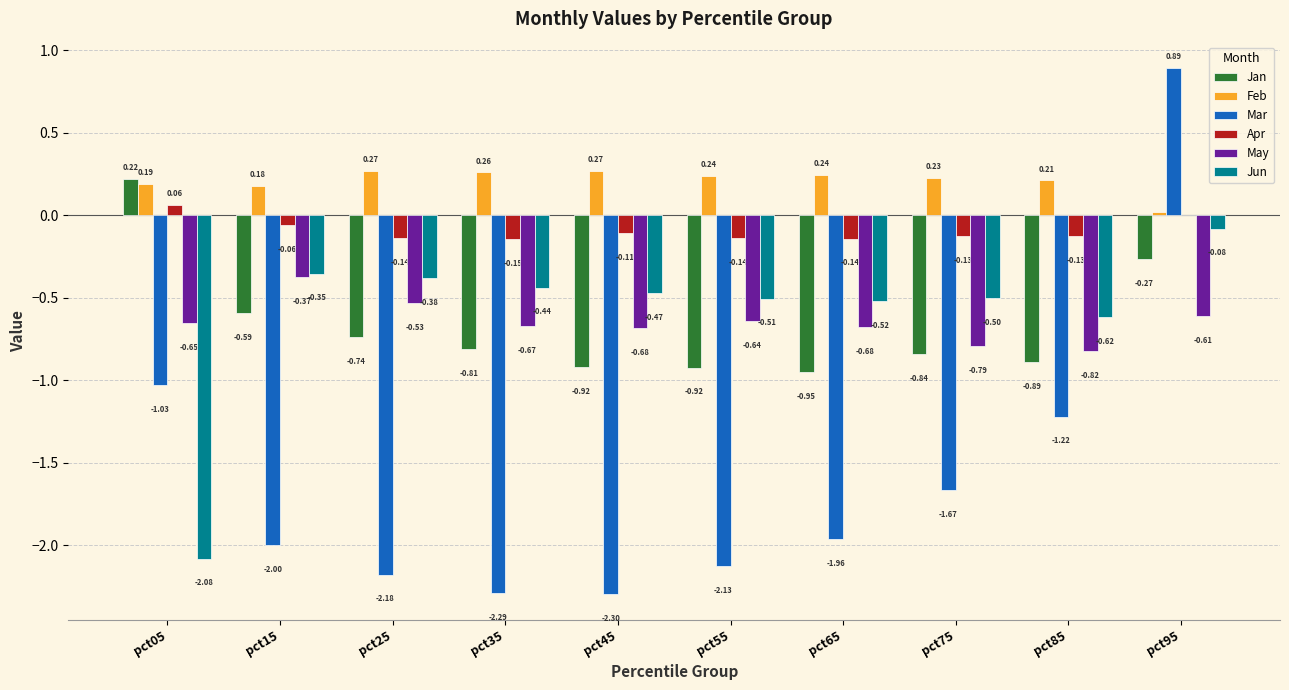

What is the sum of all Mar values?

-15.9